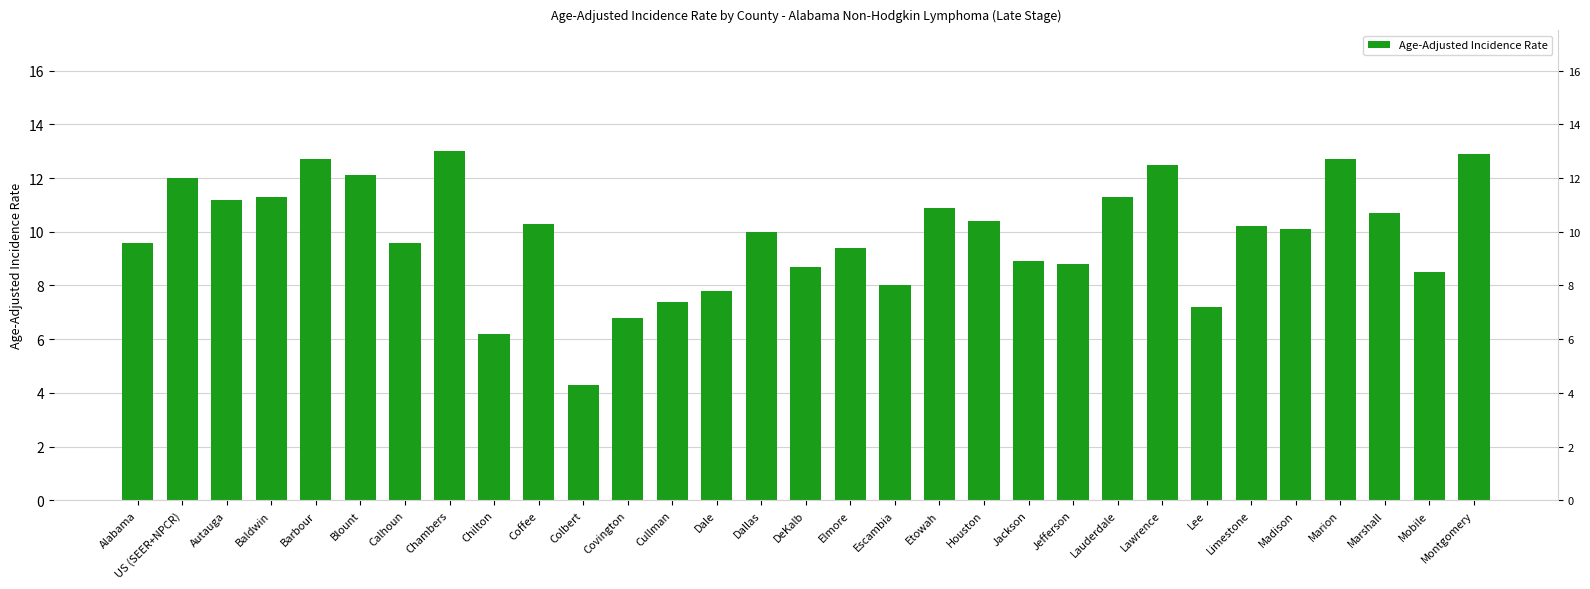

Reading left to right, transcribe all the data shown in this chart.

Alabama=9.6	US (SEER+NPCR)=12.0	Autauga=11.2	Baldwin=11.3	Barbour=12.7	Blount=12.1	Calhoun=9.6	Chambers=13.0	Chilton=6.2	Coffee=10.3	Colbert=4.3	Covington=6.8	Cullman=7.4	Dale=7.8	Dallas=10.0	DeKalb=8.7	Elmore=9.4	Escambia=8.0	Etowah=10.9	Houston=10.4	Jackson=8.9	Jefferson=8.8	Lauderdale=11.3	Lawrence=12.5	Lee=7.2	Limestone=10.2	Madison=10.1	Marion=12.7	Marshall=10.7	Mobile=8.5	Montgomery=12.9